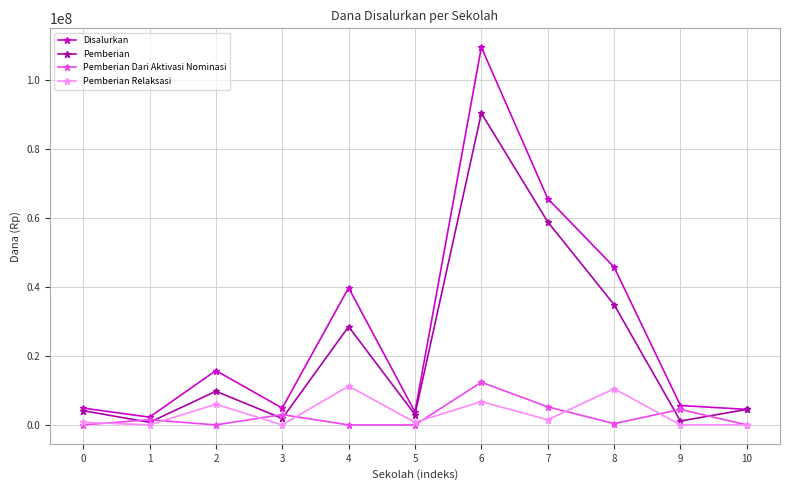

In Pemberian, how many points are higher than both neighbors (excluding endpoints)?

3